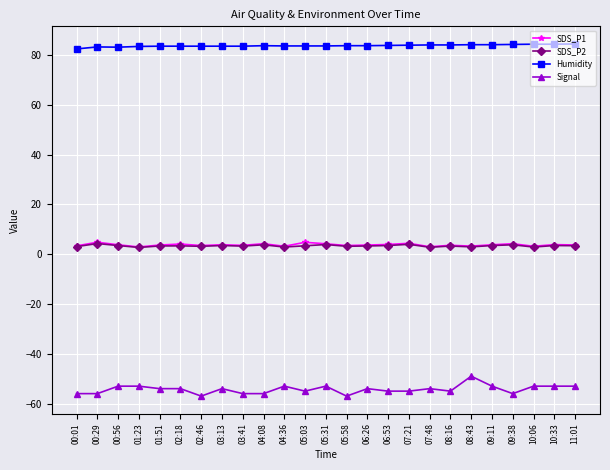

Which series has the largest total across all categories?

Humidity